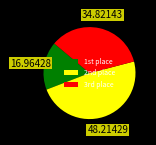

Rank the categories by value from highest to lowest.

2nd place, 3rd place, 1st place